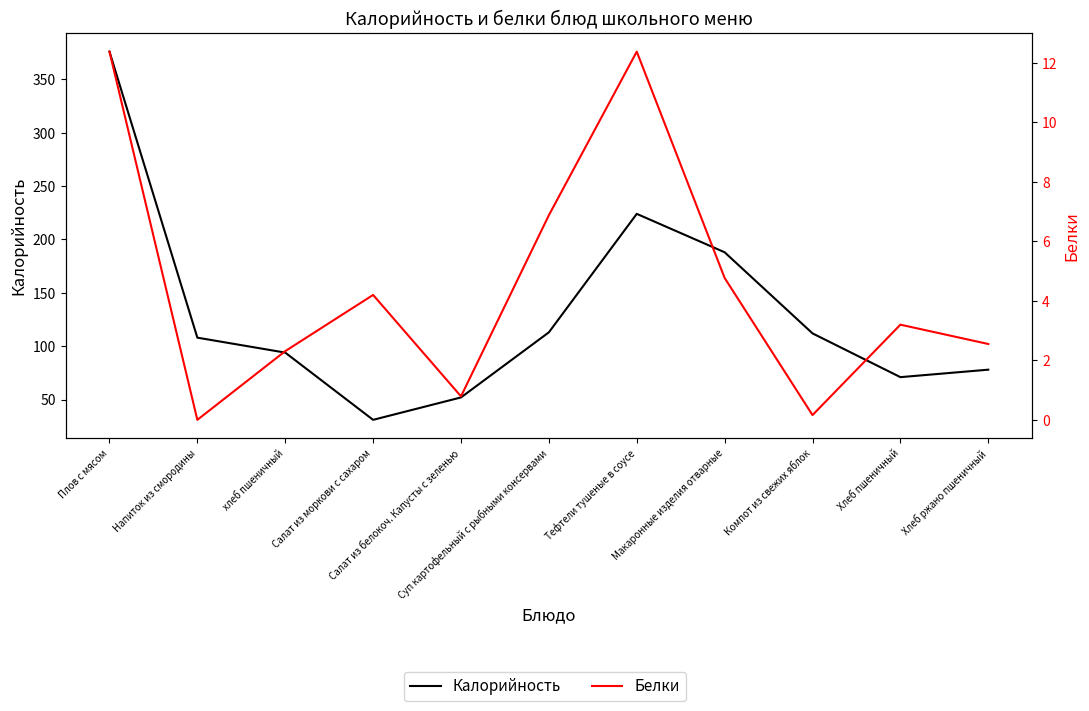

Rank the series at Салат из моркови с сахаром from highest to lowest value.

Калорийность, Белки